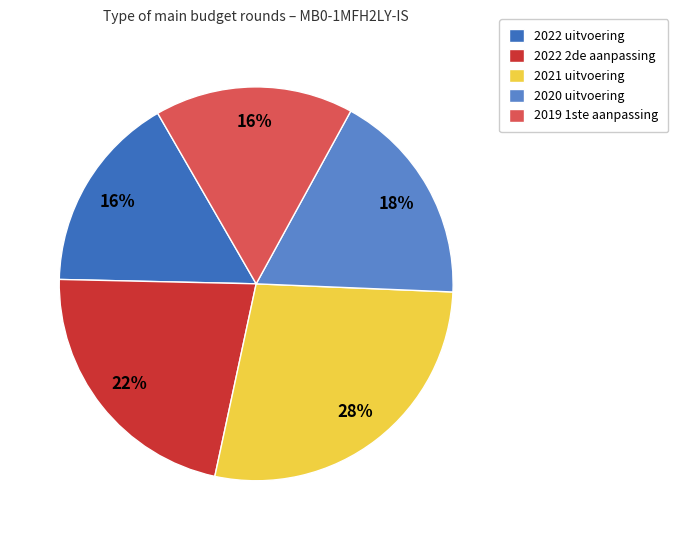

Count the number of slices in the pie.

5